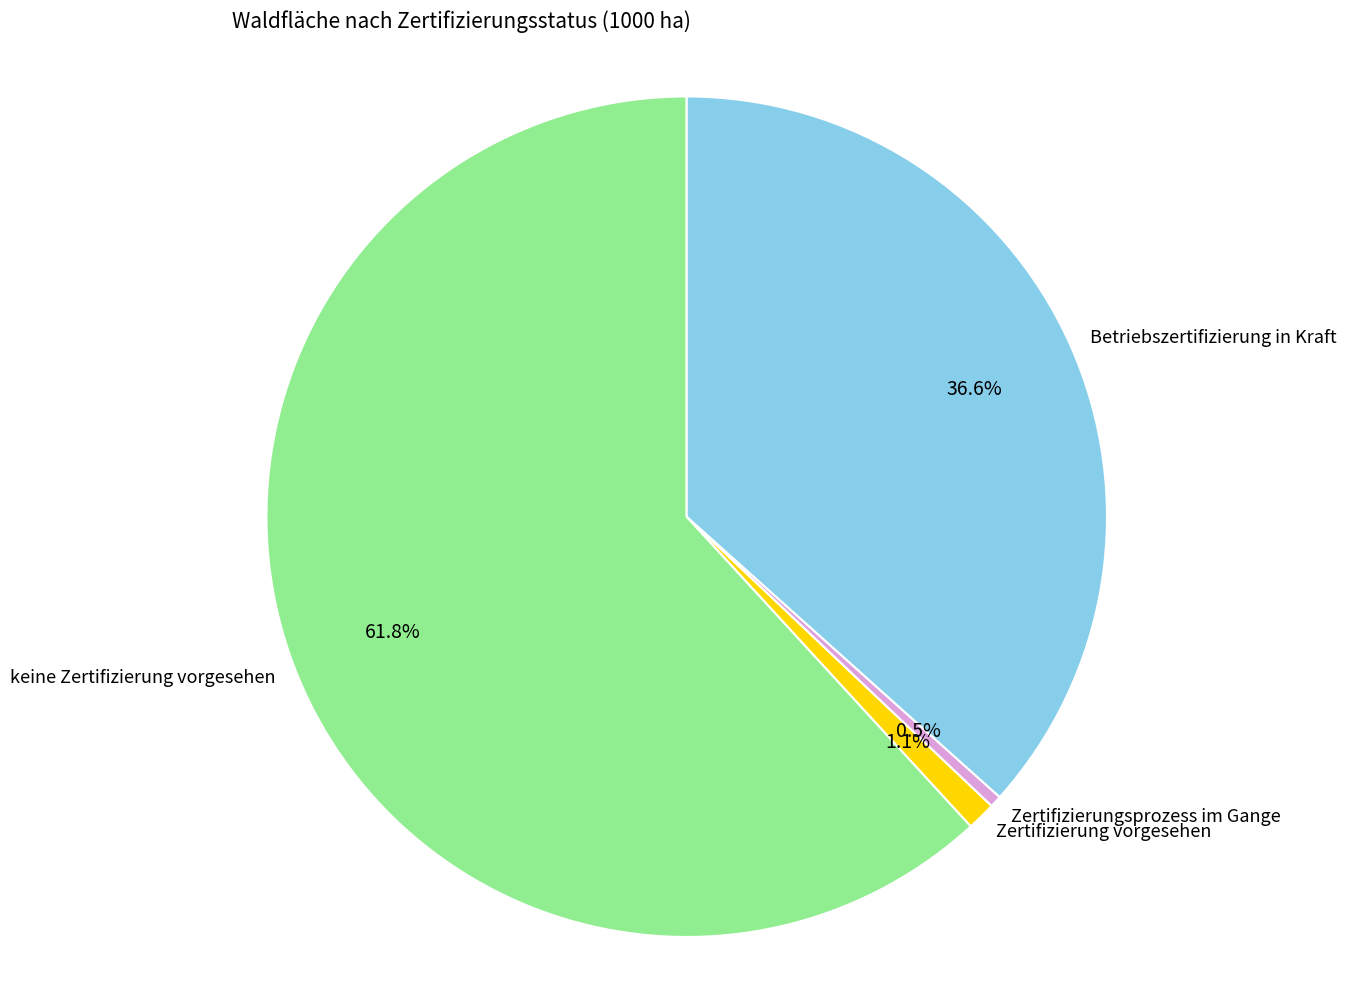

True or false: keine Zertifizierung vorgesehen accounts for 62% of the total.

True